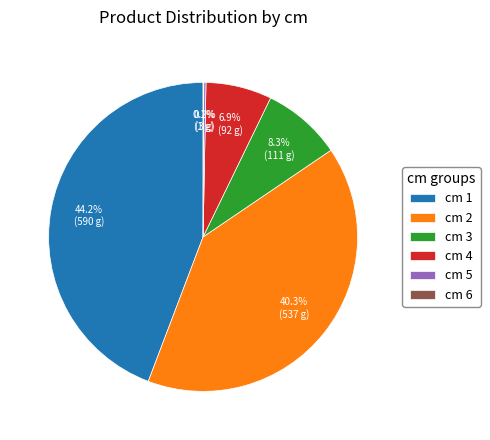

Do cm 1 and cm 4 together represent more than half of the pie?

Yes